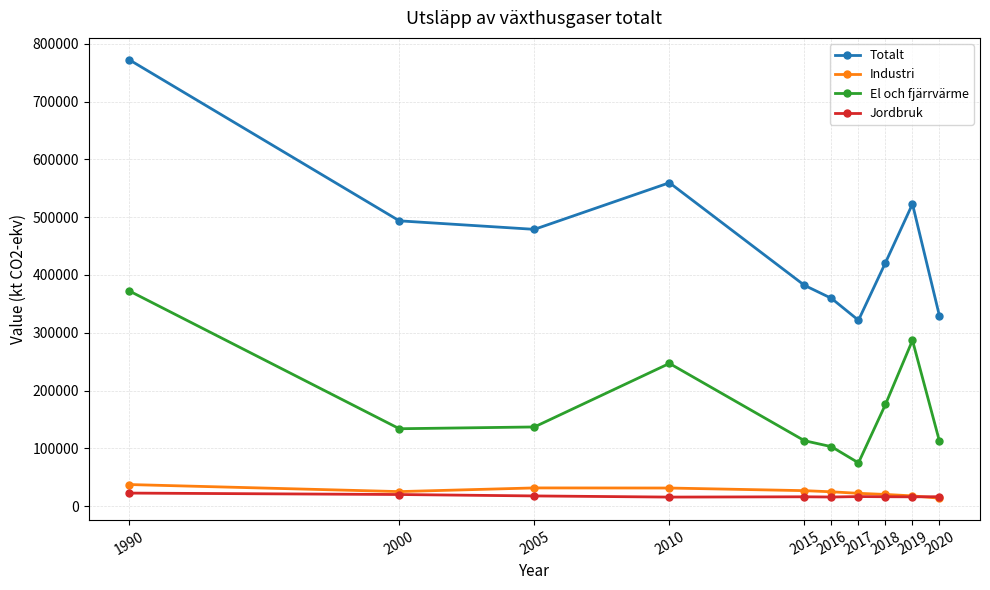

True or false: Industri has more than 0 points higher than both neighbors.

True